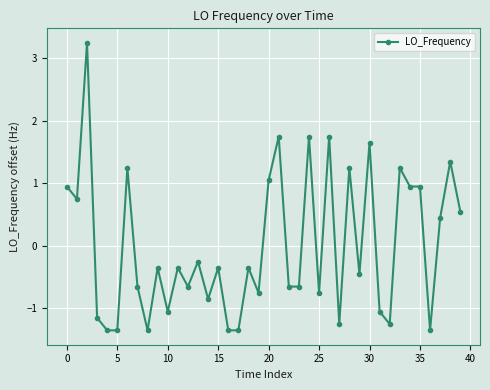

What is the minimum value shown in the chart?

-1.4